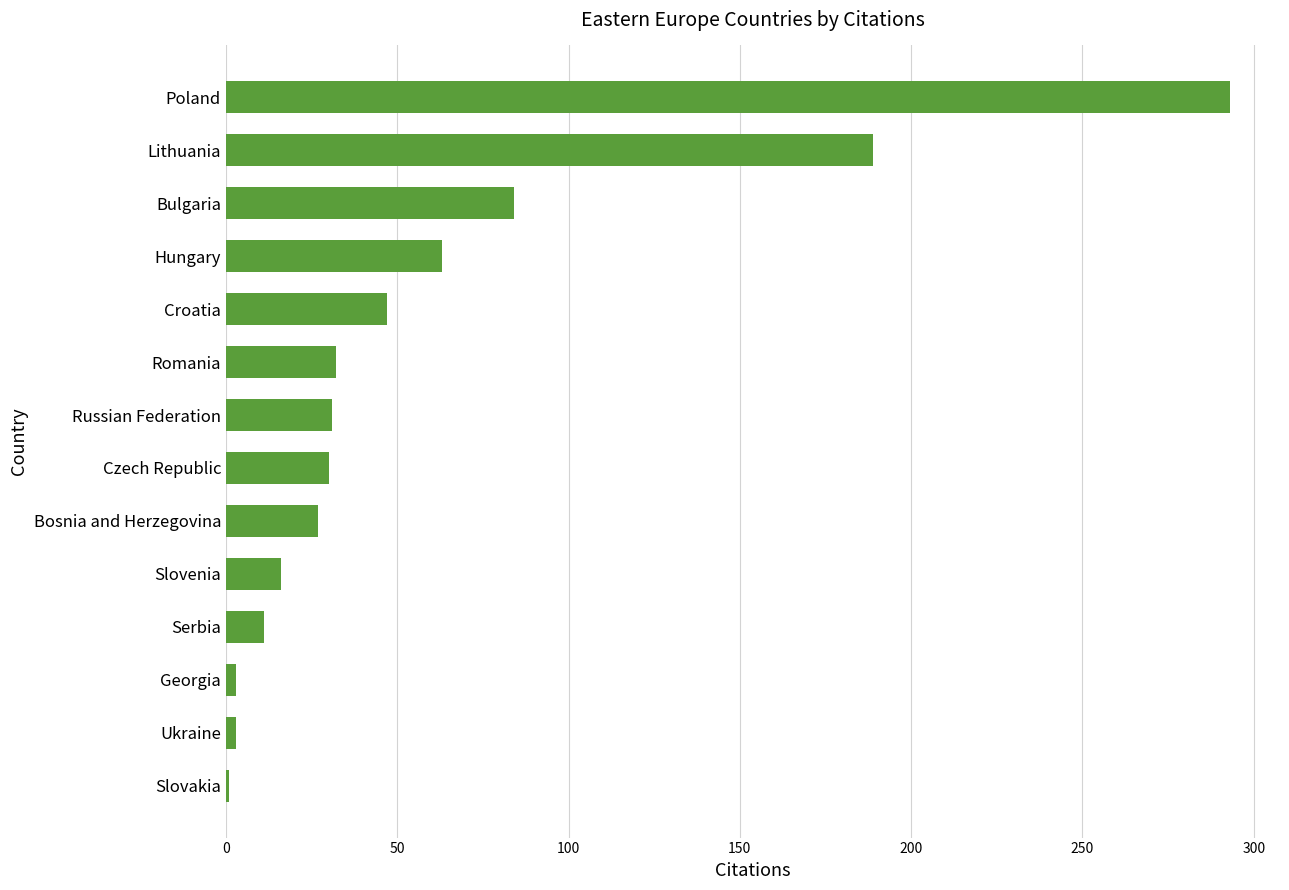

At which category does the chart reach its peak across all series?

Poland